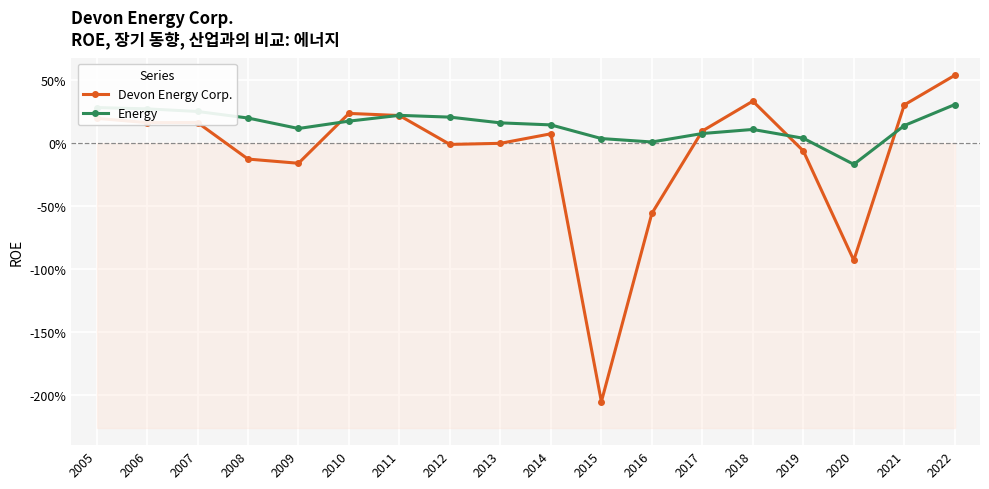

True or false: Devon Energy Corp. has a value of 0.2 at 2007.

True